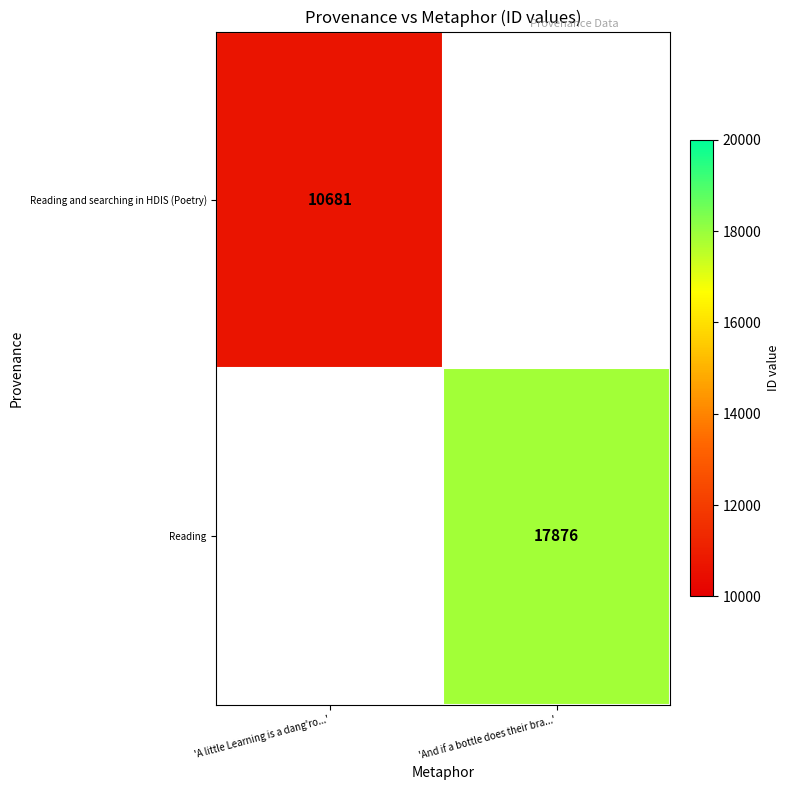

True or false: Reading has a value of 5360 at 'And if a bottle does their bra...'.

False